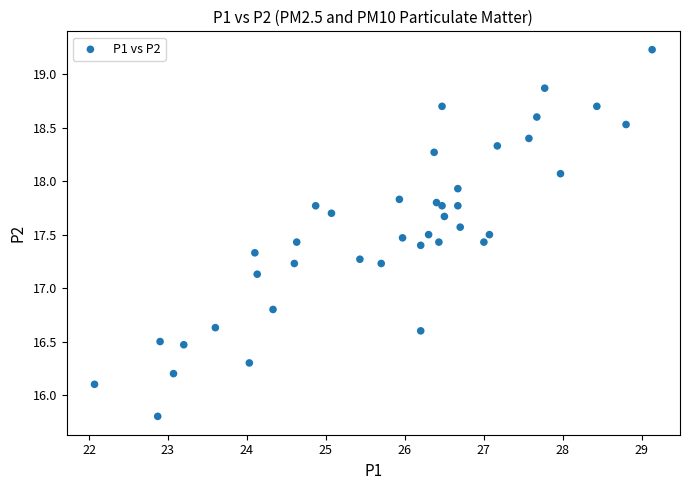

What Y value in the scatter plot is closest to 17?

17.1